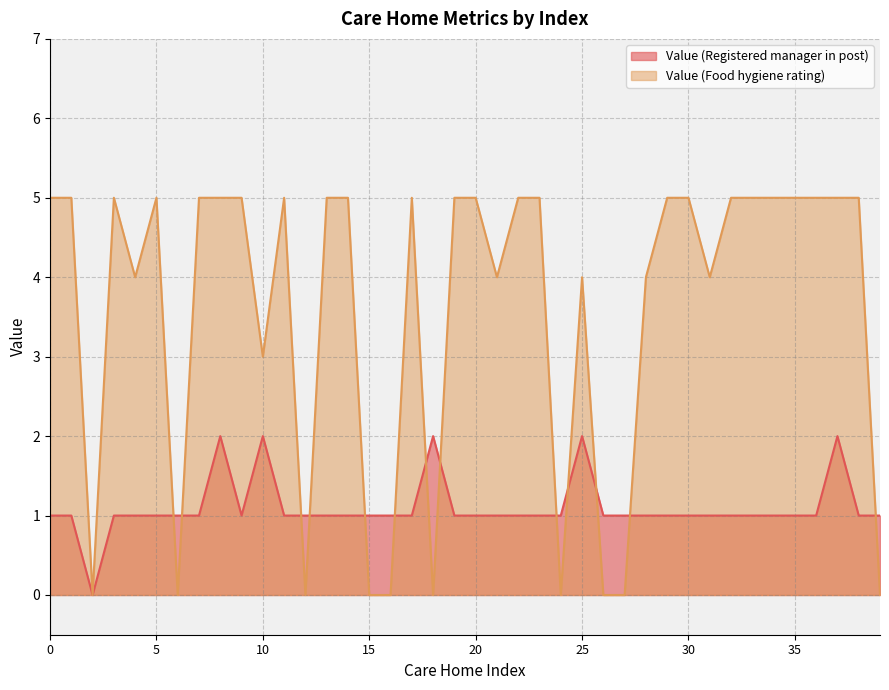

Does the chart have visible grid lines?

Yes